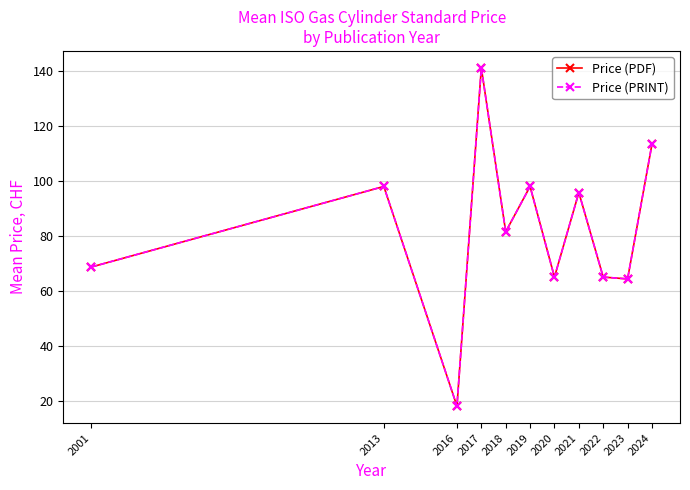

At how many categories does at least one series exceed 43?

10